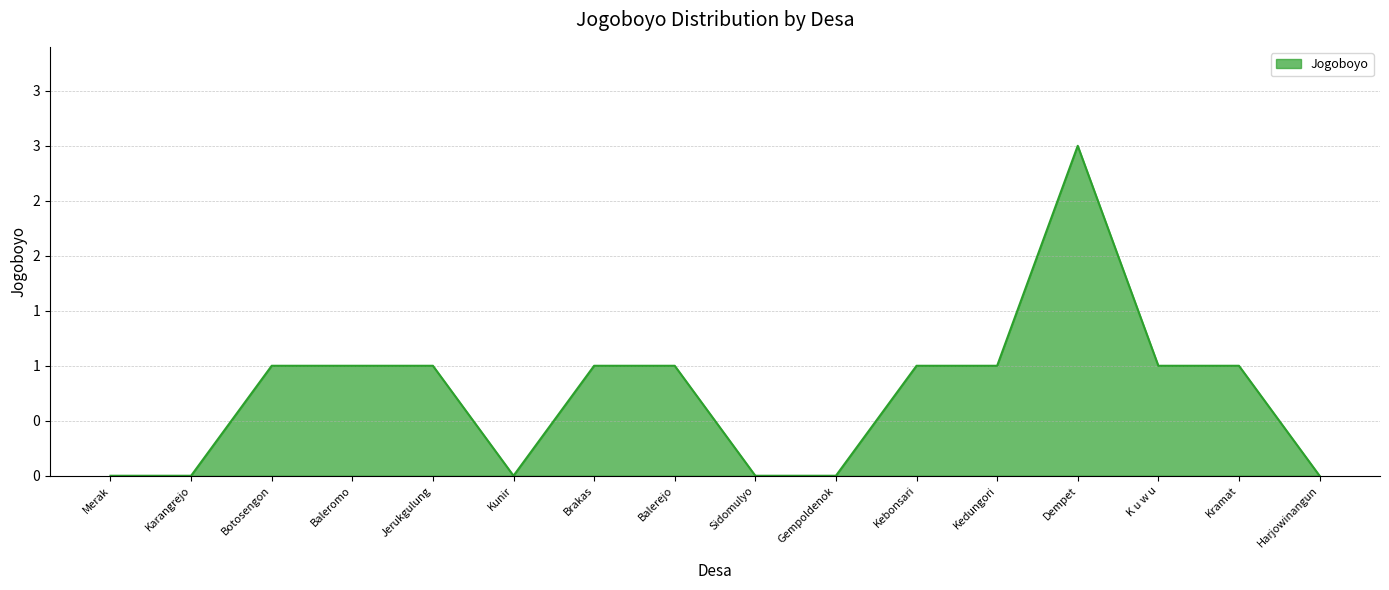

Between Sidomulyo and Baleromo, which is larger?

Baleromo